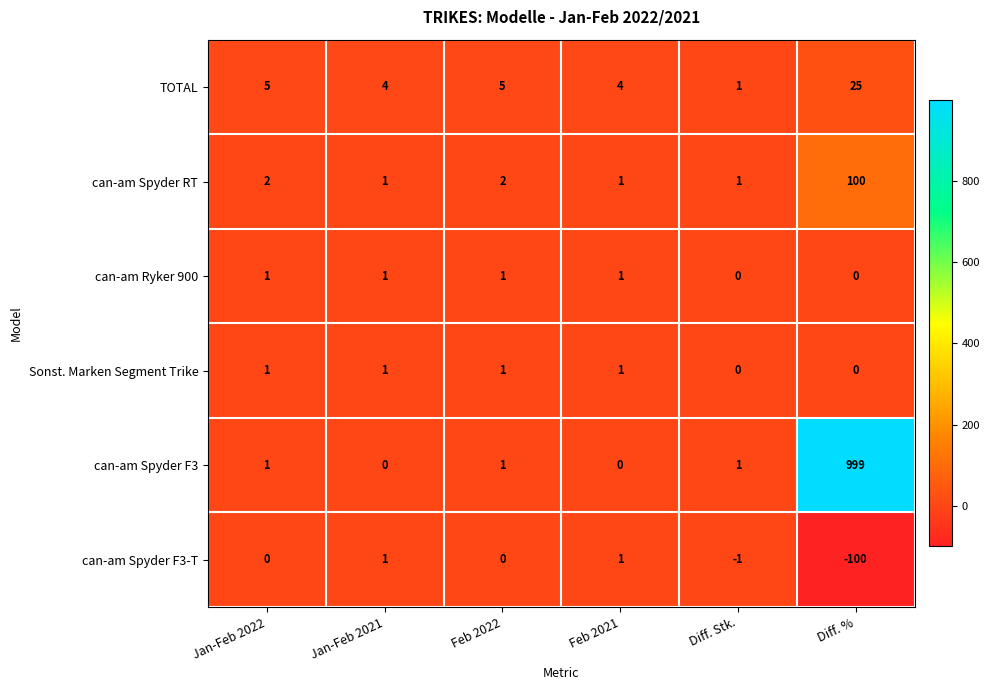

Which series has the widest spread of values?

can-am Spyder F3